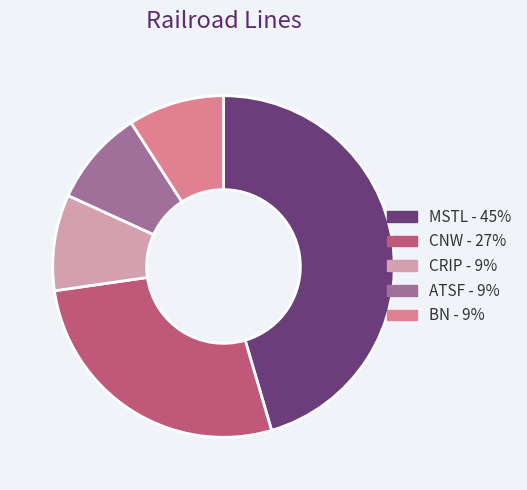

Count the number of slices in the pie.

5